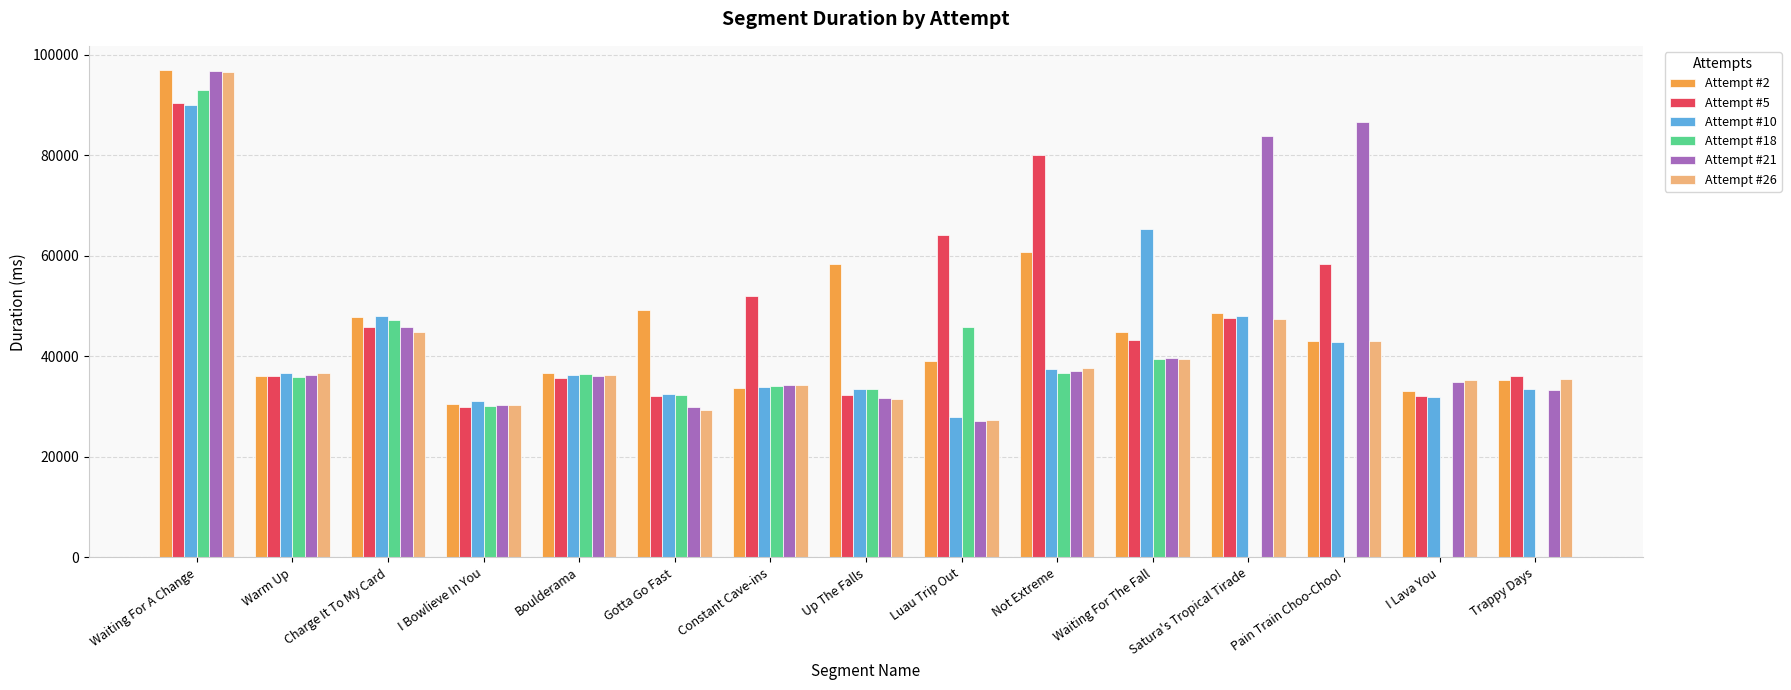

Is the value of Attempt #26 at I Lava You greater than the value of Attempt #2 at Waiting For The Fall?

No